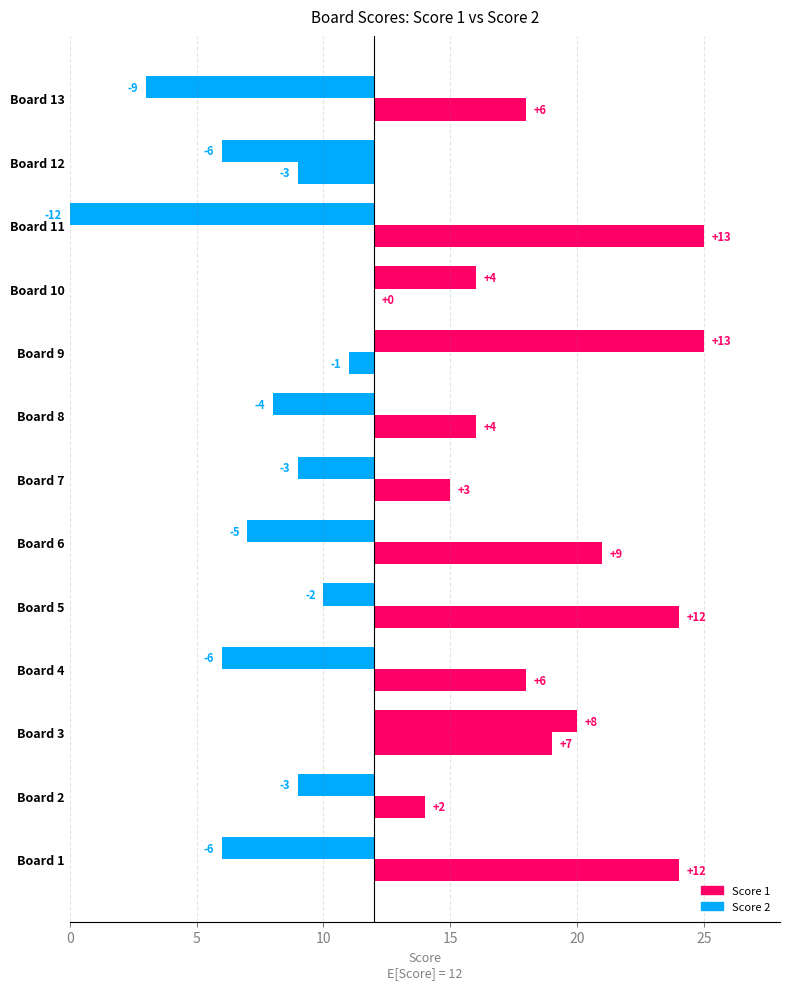

What is the minimum value shown in the chart?

-12